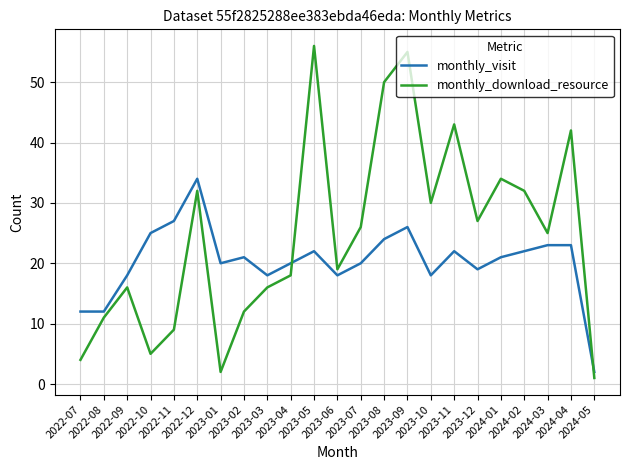

What is the difference between the highest and lowest values at 2023-06?

1